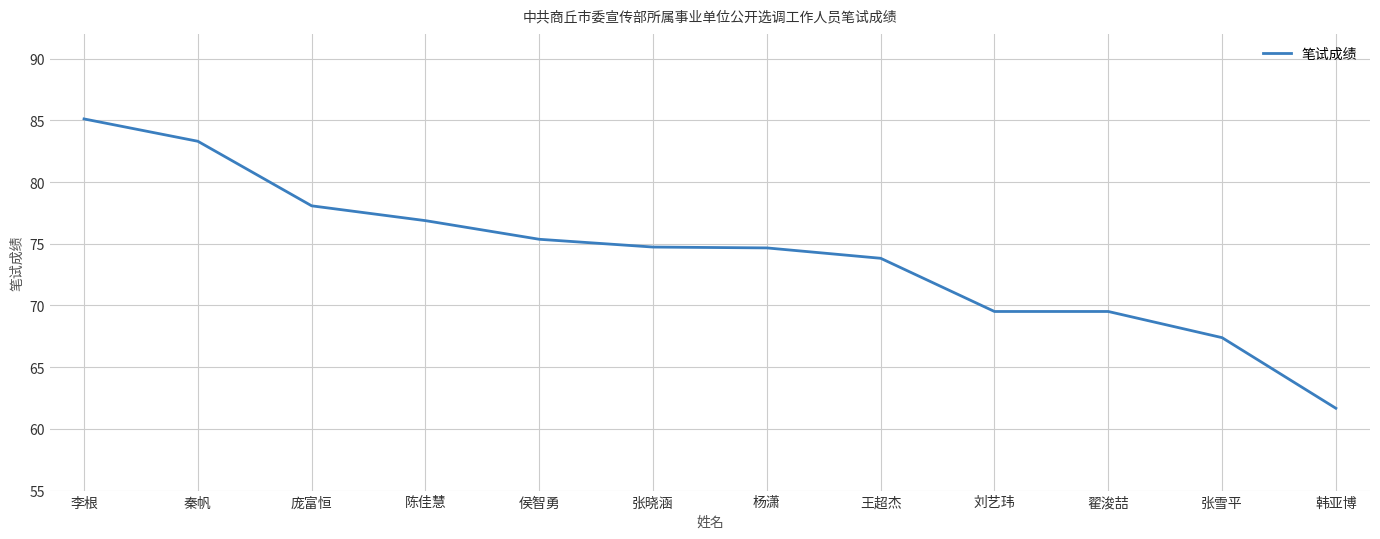

What position from the left is 韩亚博?

12